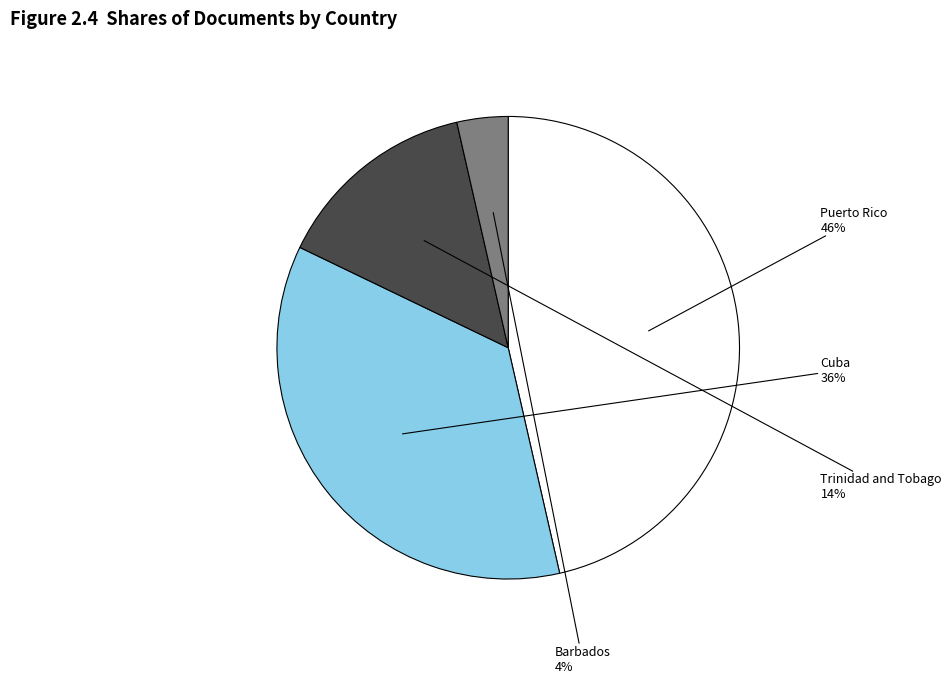

Approximately how many times larger is the value at Cuba compared to Puerto Rico?

0.8